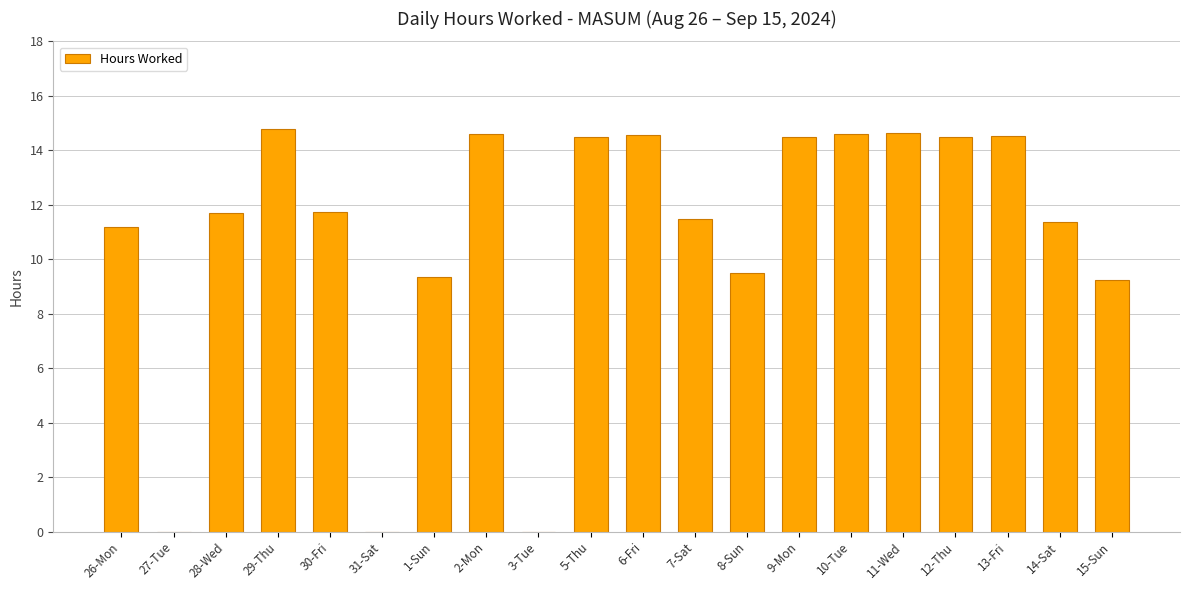

What is the sum of the values at 6-Fri and 26-Mon?

25.8